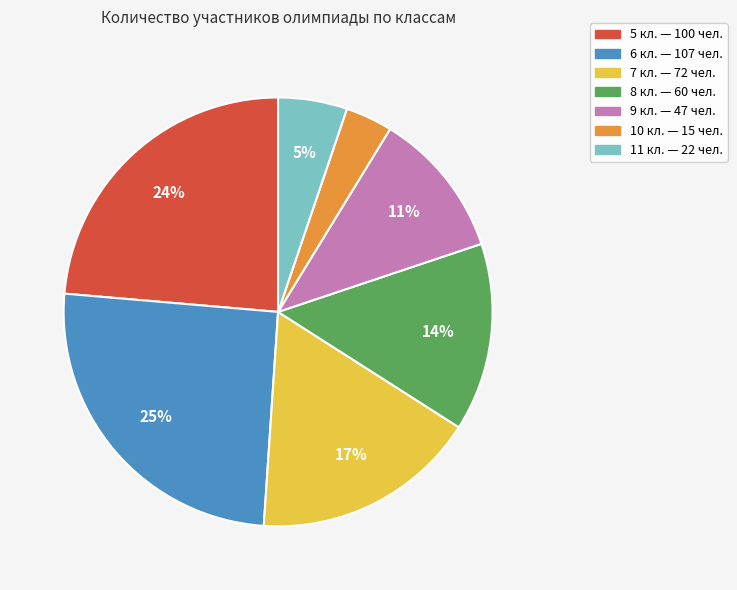

What is the smallest slice in the pie chart?

10 кл.